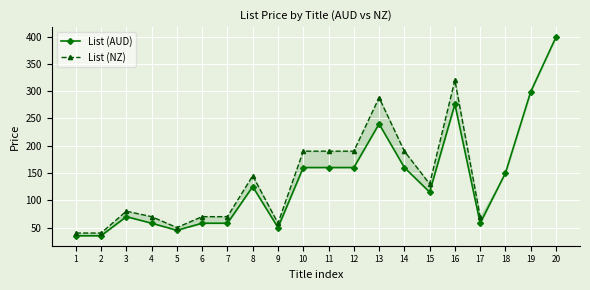

At which category is the sum across all series the highest?

16